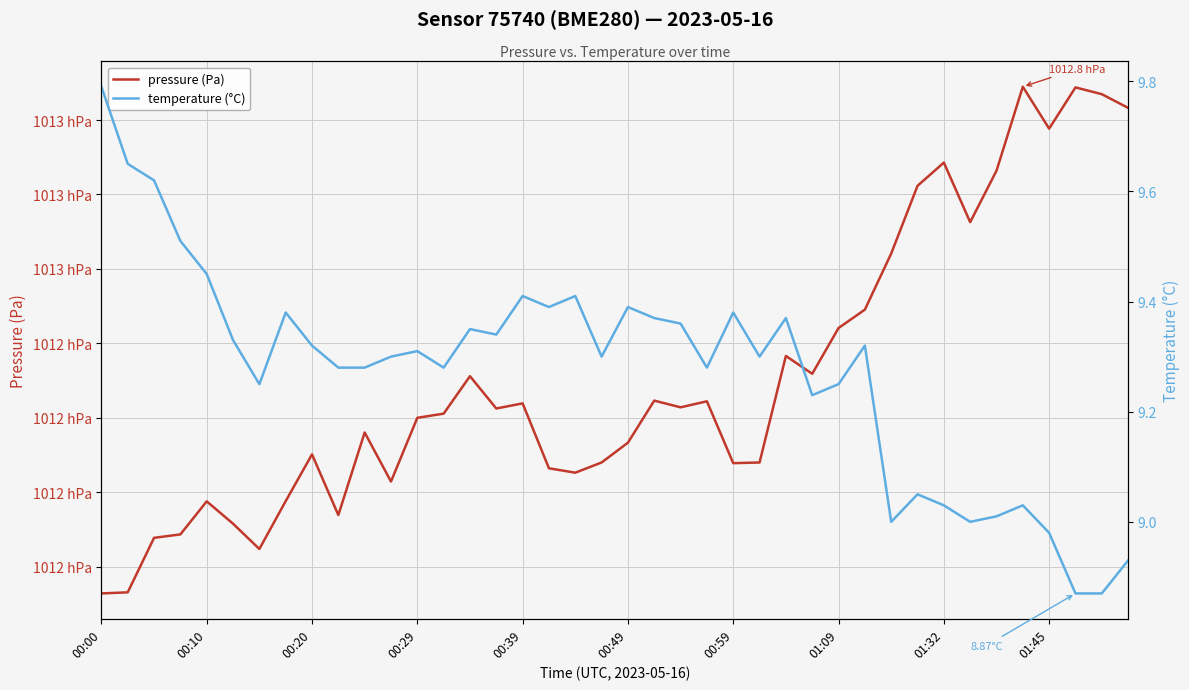

The temperature (°C) series shows 1.8 at 38. True or false?

False